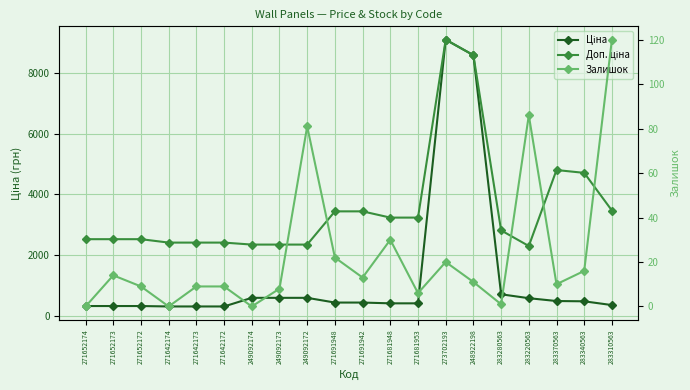

True or false: Залишок and Доп. ціна cross at least once.

False